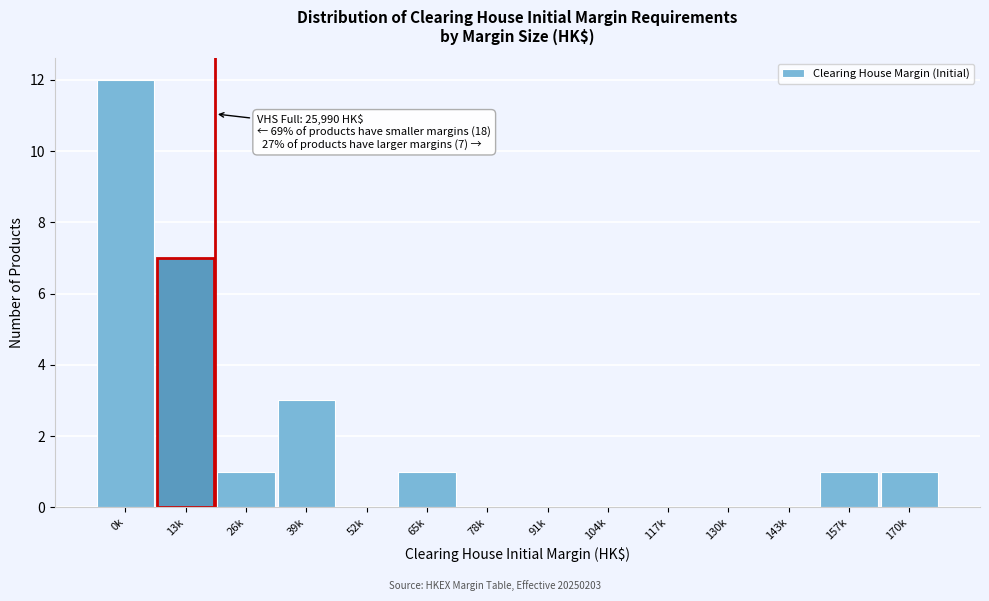

Reading left to right, extract all data points from this chart.

0k=12	13k=7	26k=1	39k=3	52k=0	65k=1	78k=0	91k=0	104k=0	117k=0	130k=0	143k=0	157k=1	170k=1